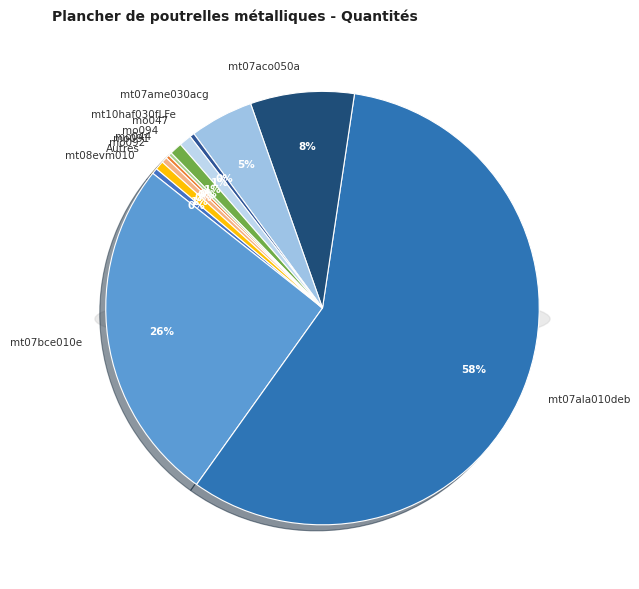

Which category has the biggest portion of the pie?

mt07ala010deb